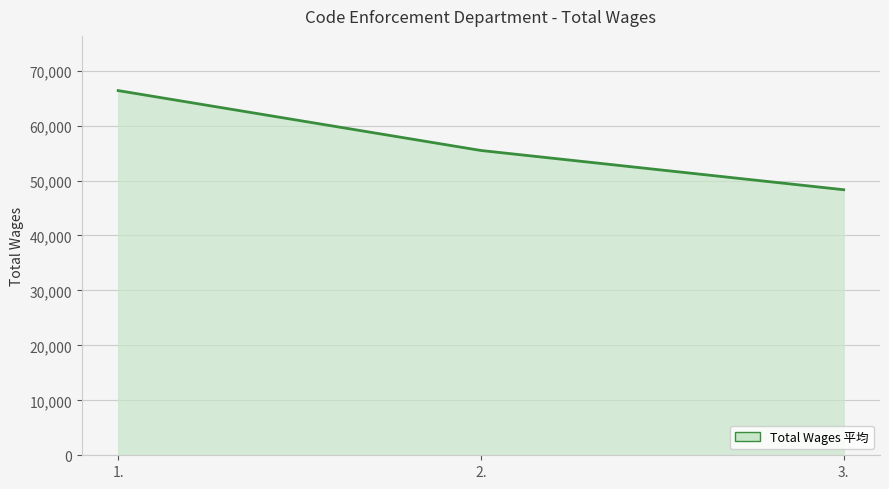

What is the change in value from 2. to 3.?

-7142